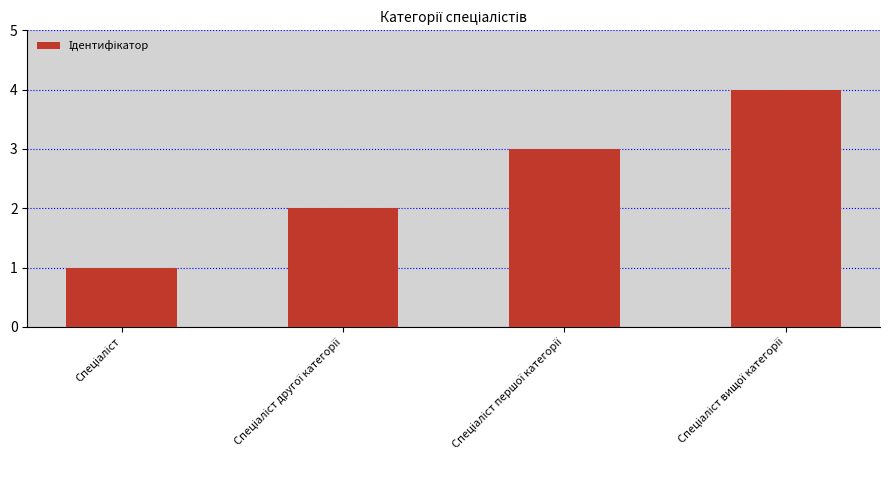

What is the greatest value displayed?

4